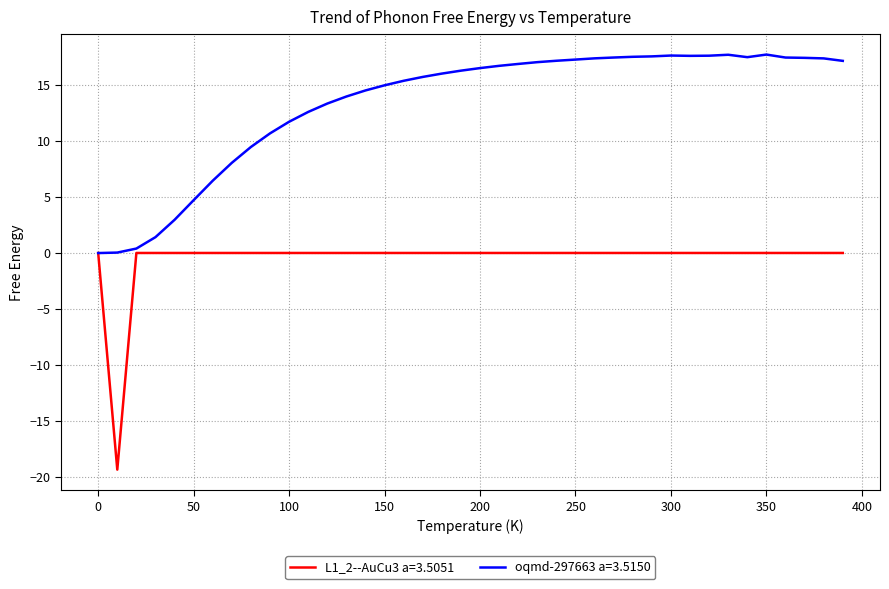

Is this an area chart (filled region under the line)?

No